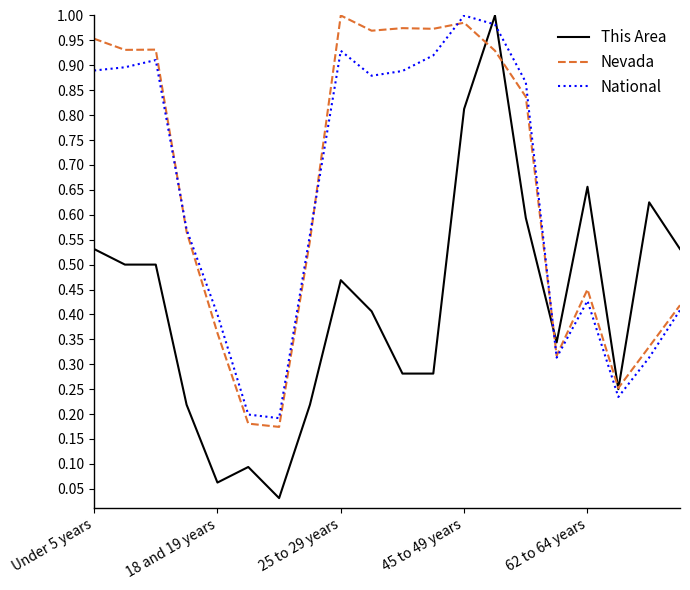

True or false: National and This Area cross at least once.

True